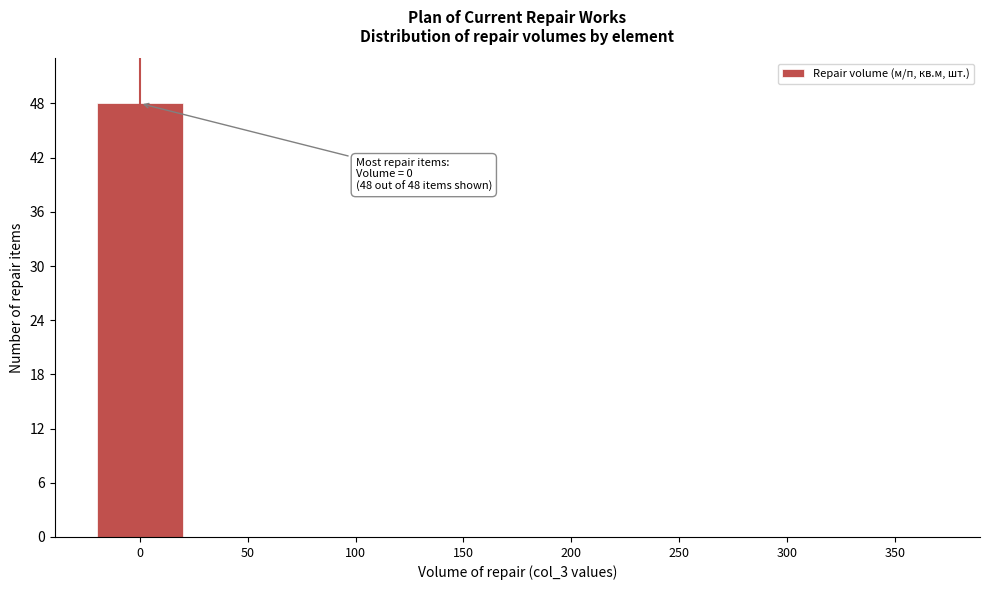

Reading left to right, what are all the values shown in this chart?

0=48	50=0	100=0	150=0	200=0	250=0	300=0	350=0